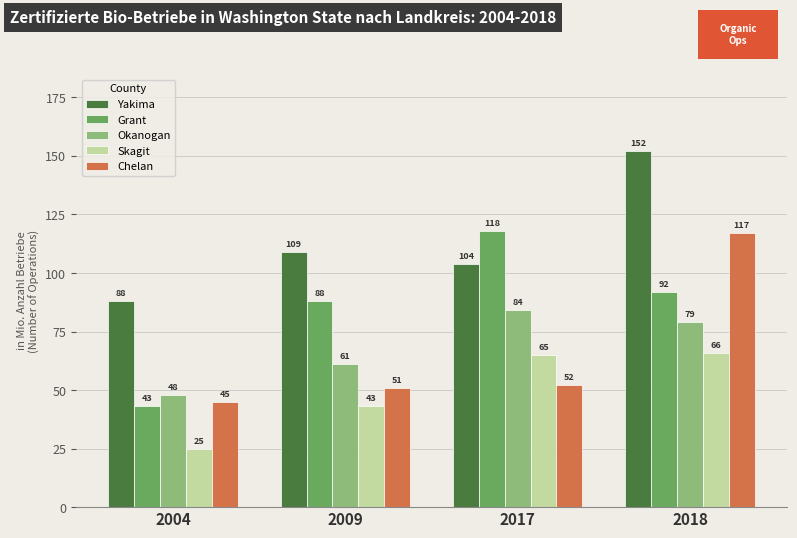

The value of Yakima at 2009 is 23. True or false?

False